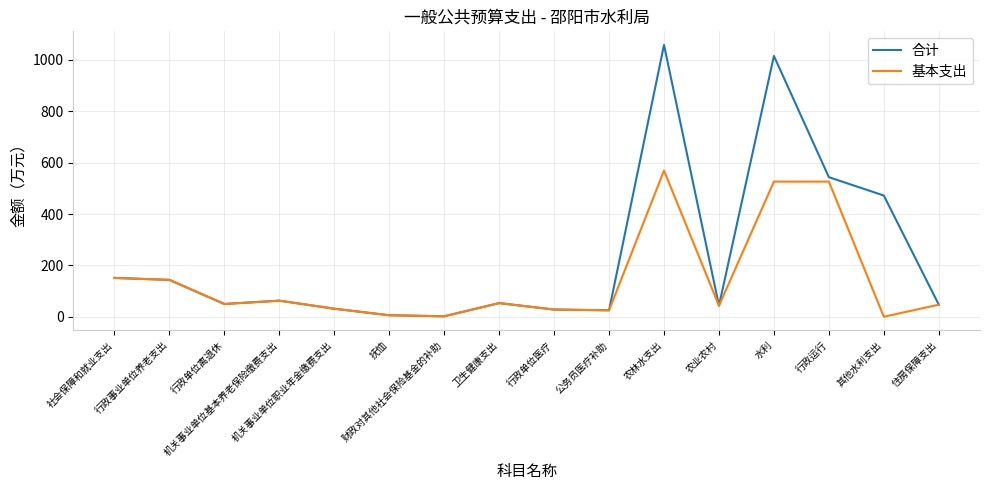

Does the chart display data point markers on the line(s)?

No